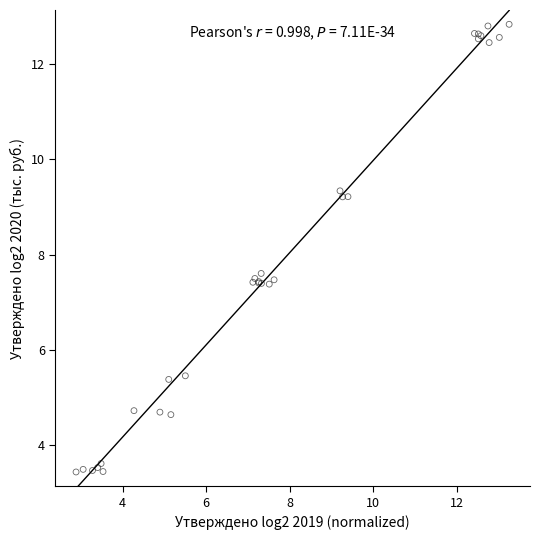

What Y value in the scatter plot is closest to 8?

7.6